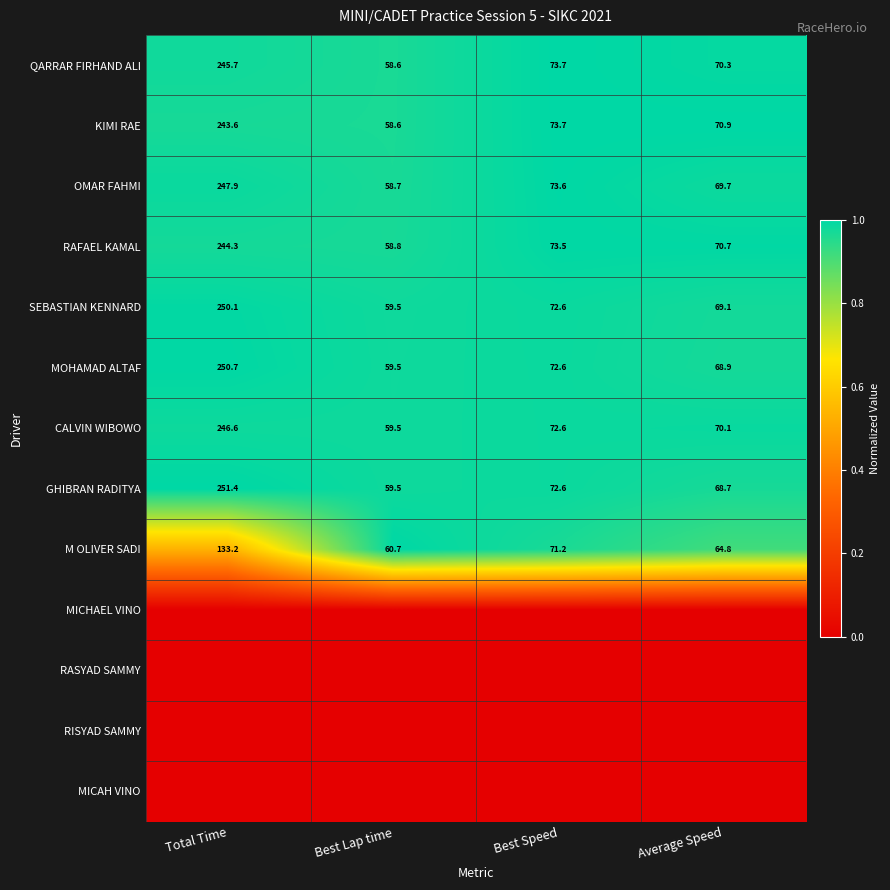

Which category has the lowest value in the OMAR FAHMI series?

Best Lap time